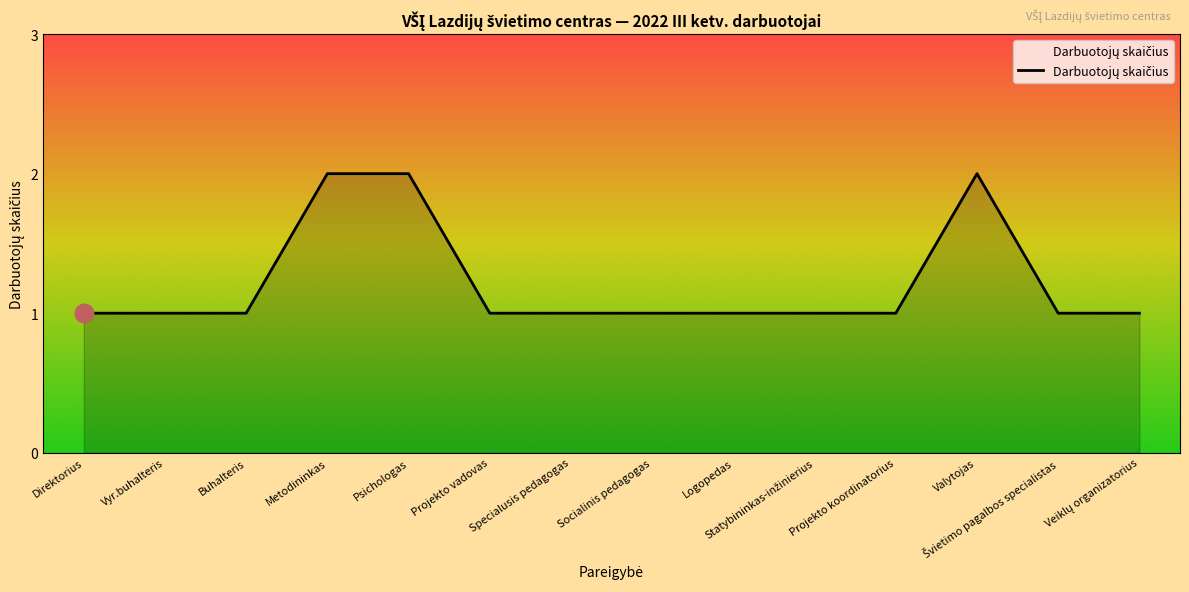

What is the change in value from Psichologas to Projekto koordinatorius?

-1